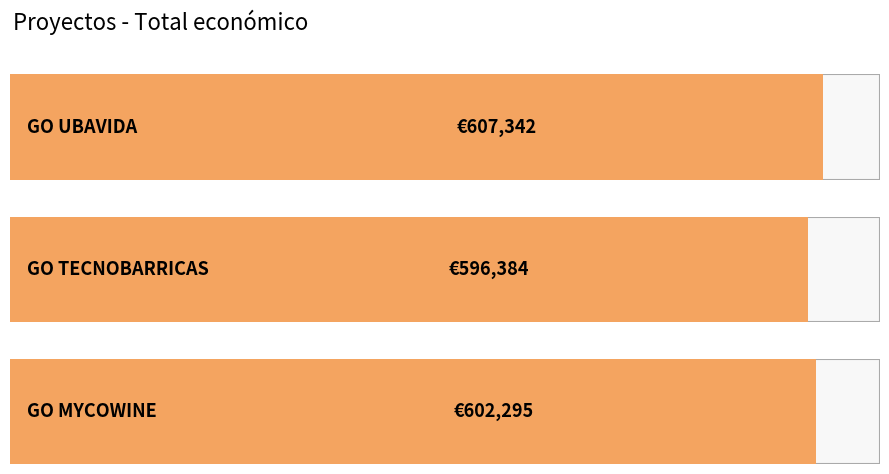

What is the sum of all values?

1806021.4